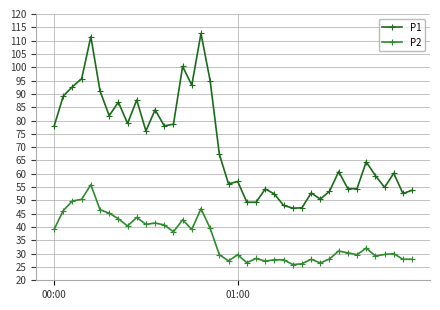

True or false: P1 and P2 intersect in this chart.

False